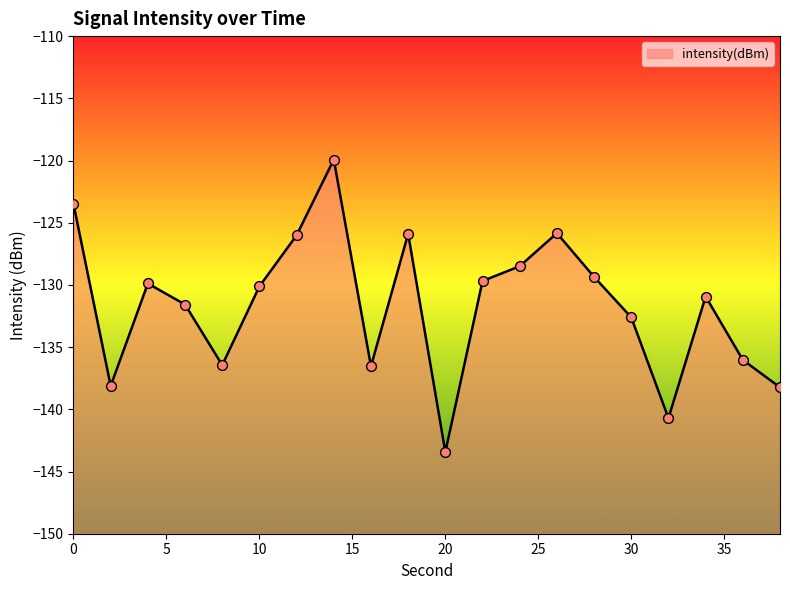

Between 34 and 10, which is larger?

10